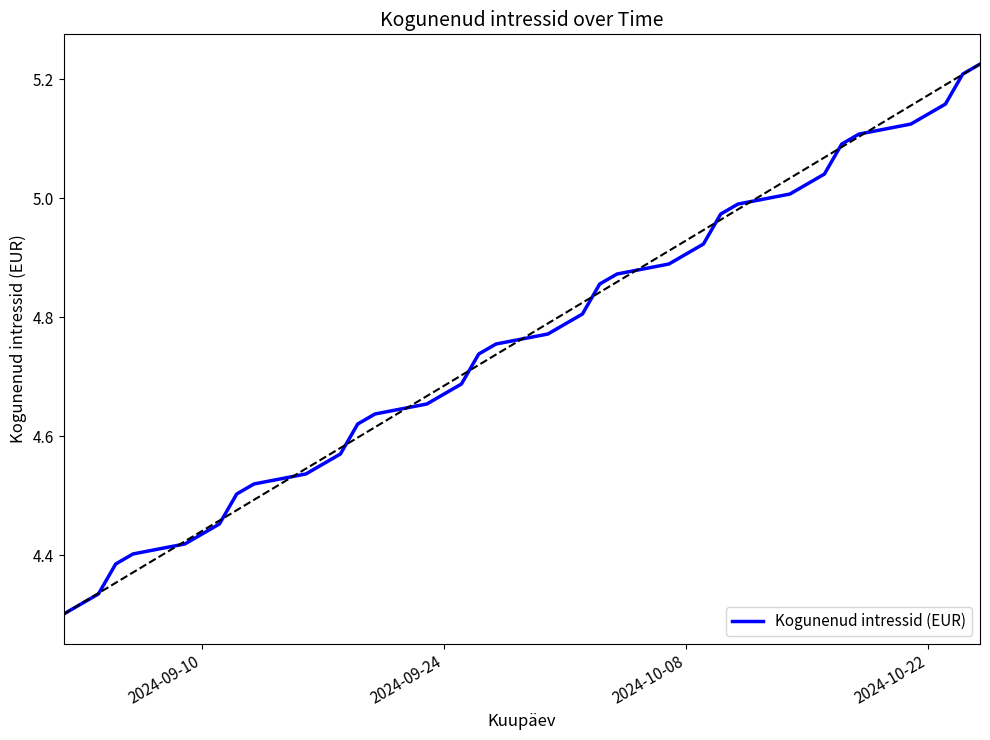

What is the difference between the maximum and minimum values?

0.9